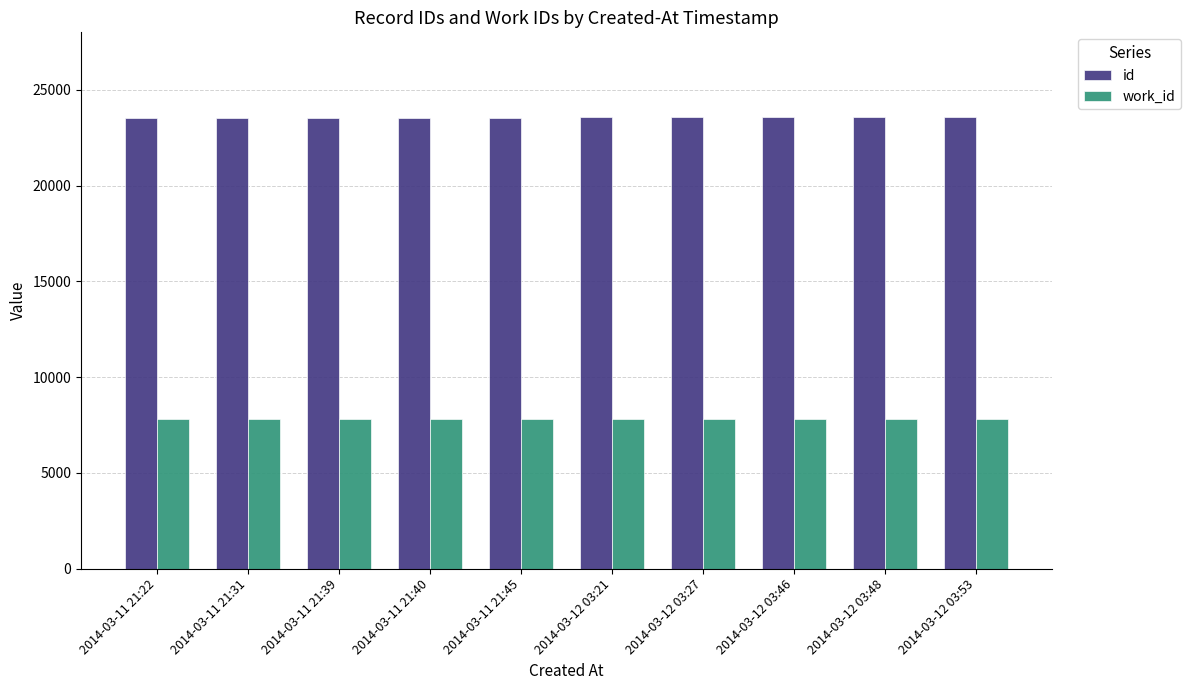

List the series in order of their peak value, highest first.

id, work_id